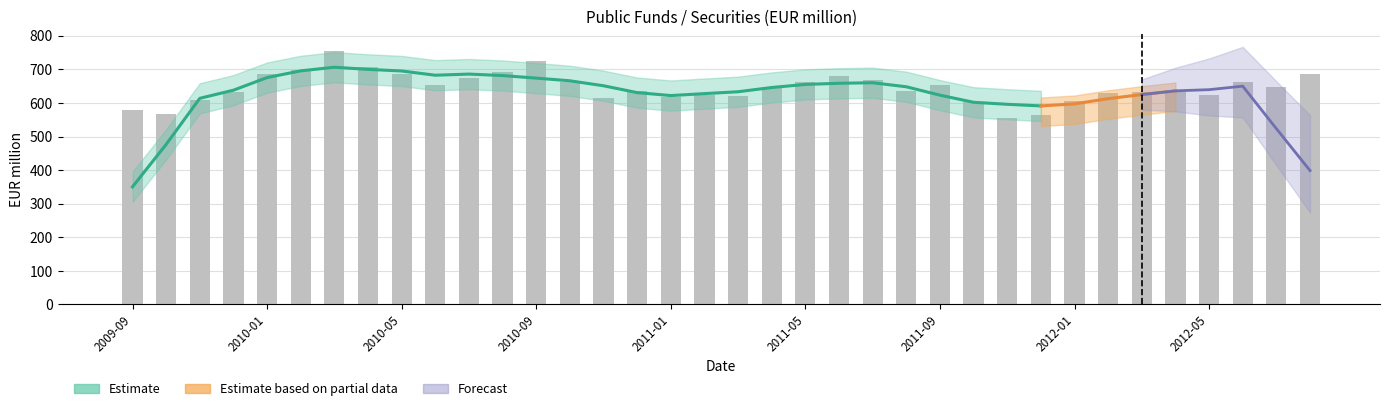

The value at 2011-03 is 1096. True or false?

False